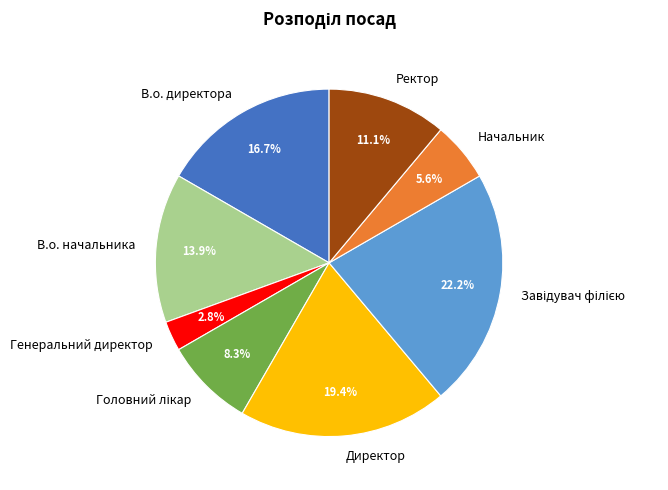

Between Ректор and Начальник, which is larger?

Ректор